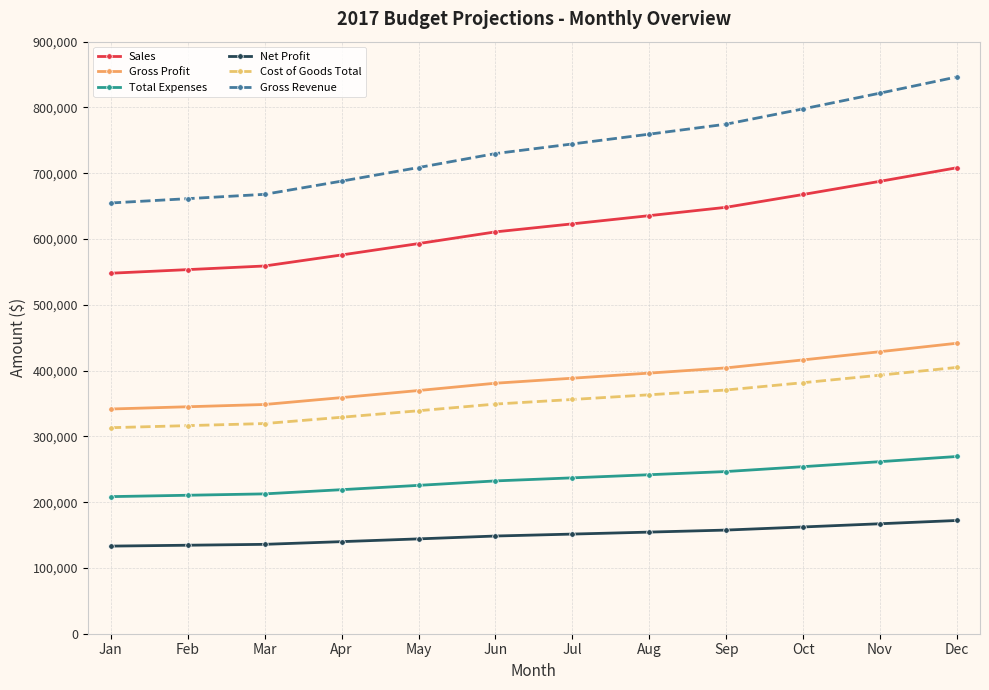

What is the average value of the Gross Profit series?

384978